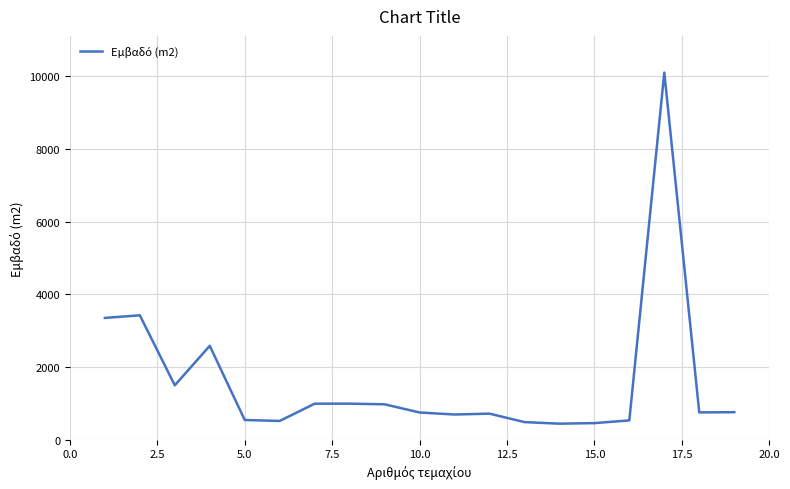

What is the smallest value displayed?

442